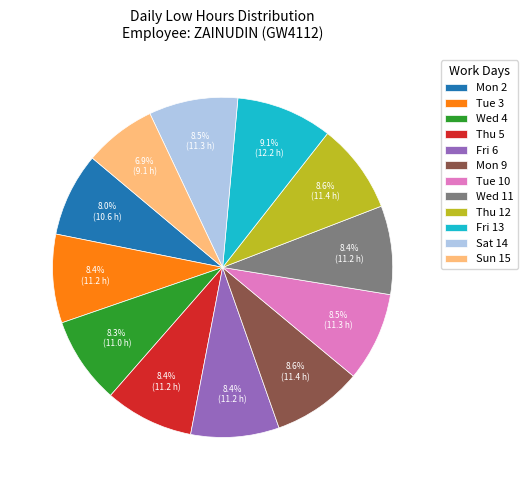

To the nearest percent, what is the average slice percentage?

8%